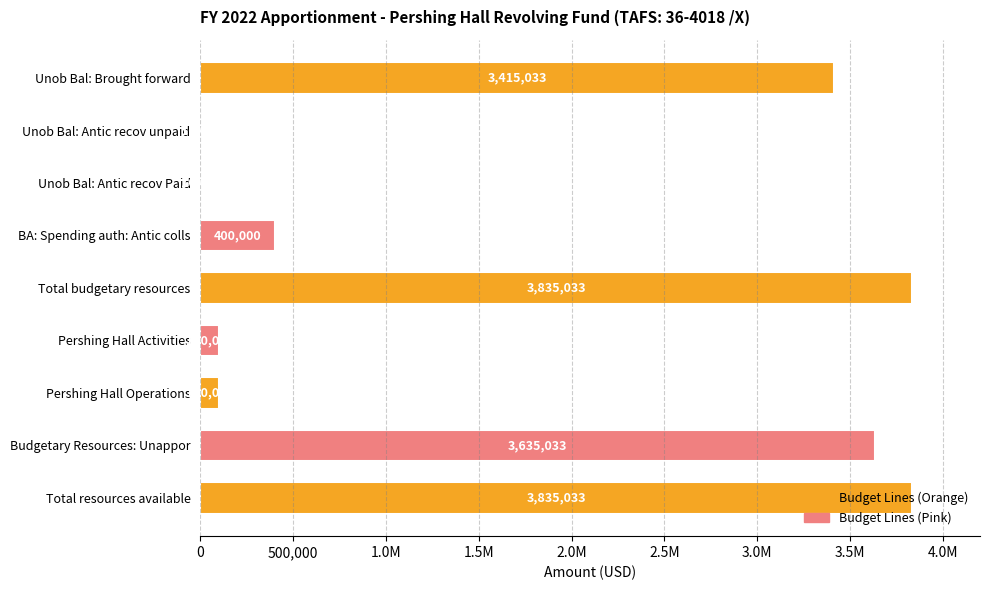

Are the bars horizontal?

Yes